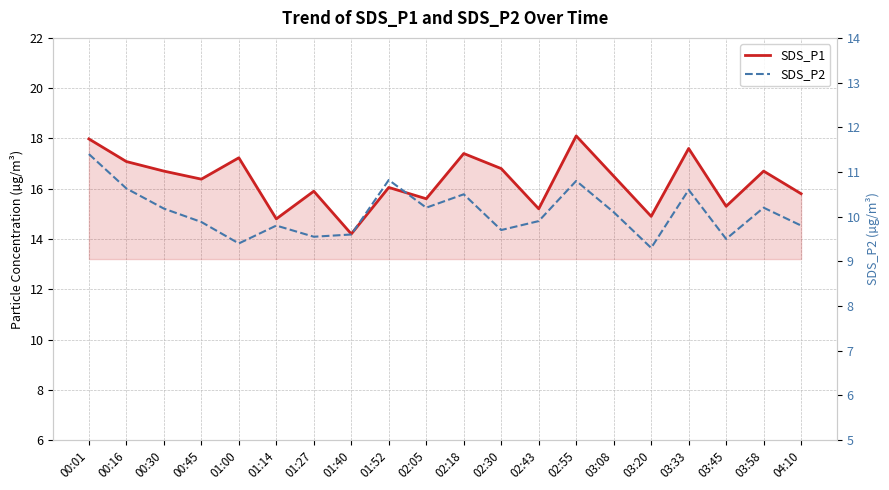

What is the value of the SDS_P1 point at the 3rd from the left?

16.7